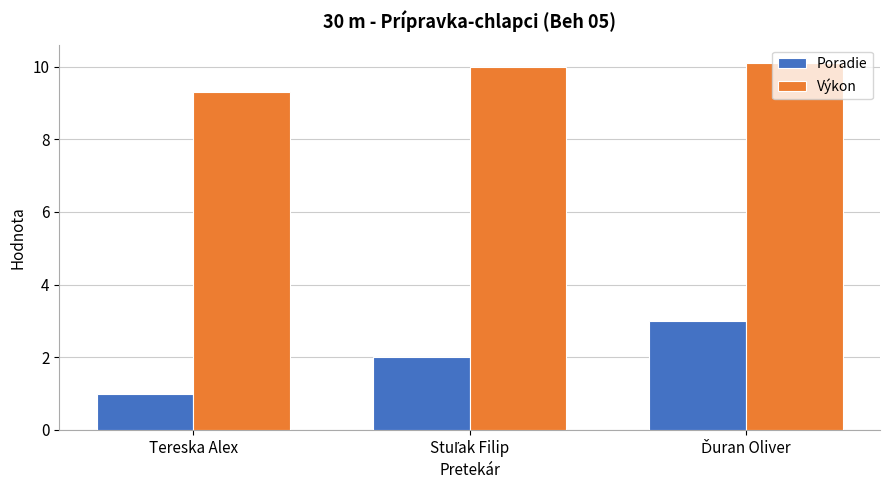

Which series has the largest total across all categories?

Výkon